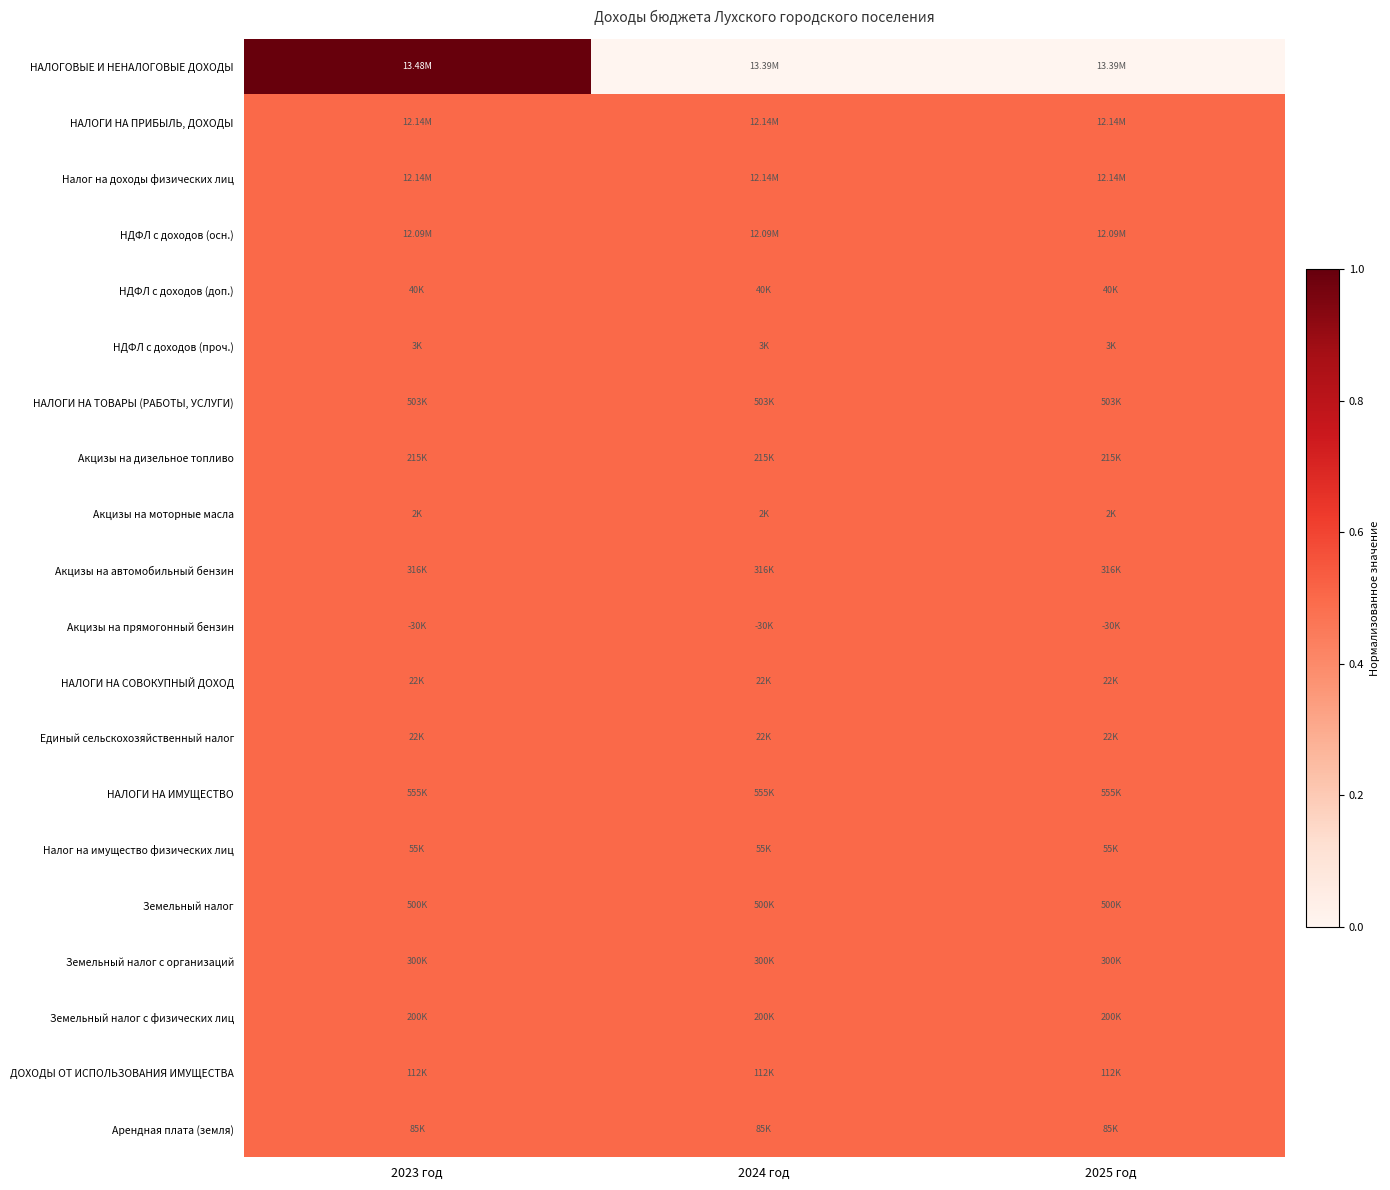

How many data points does each series have?

3